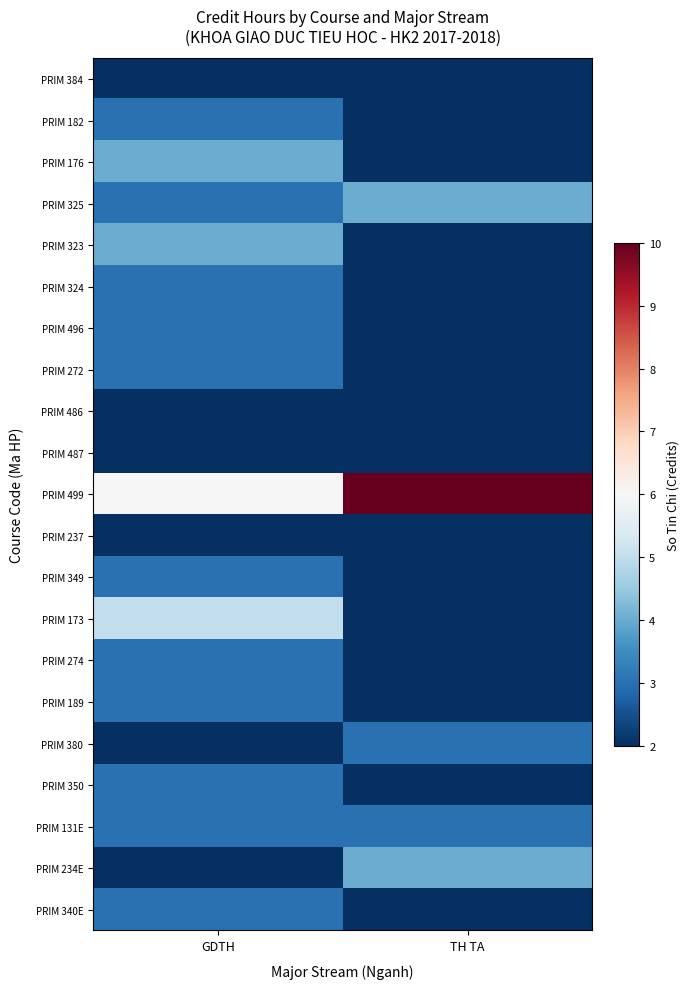

Which series has the largest range (max minus min)?

PRIM 499